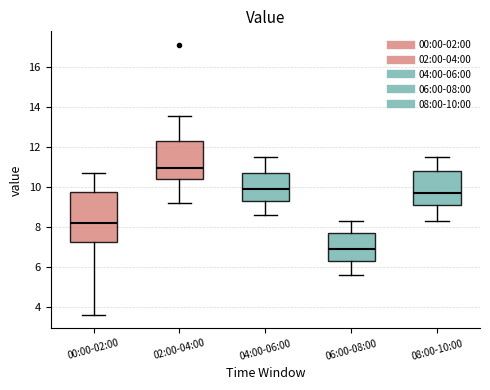

Where does the upper whisker of the box for 08:00-10:00 end on the y-axis? The values are not printed on the chart, so give them approximately, as read against the axis.

11.6